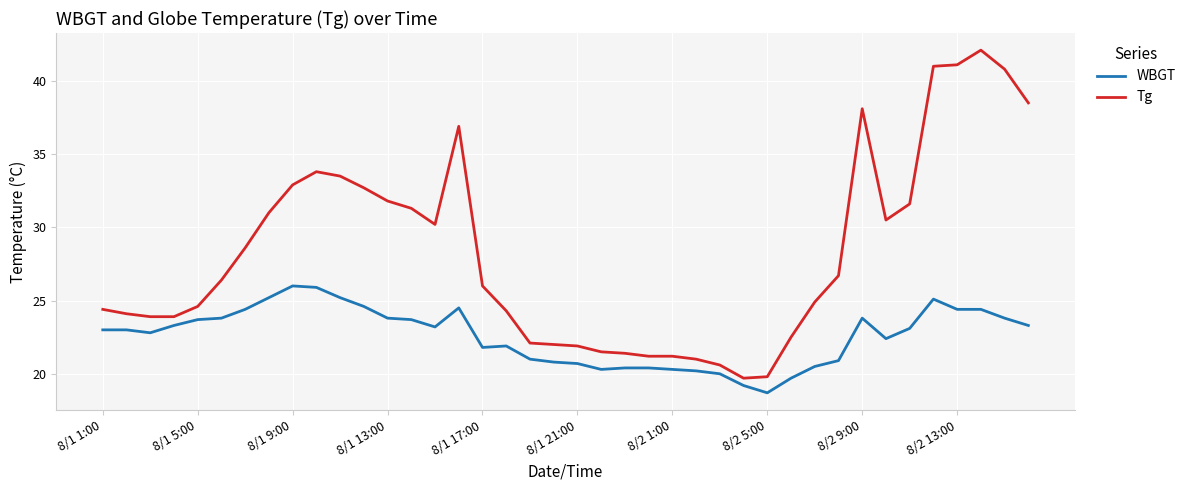

What is the difference between the maximum and minimum values in the WBGT series?

7.3